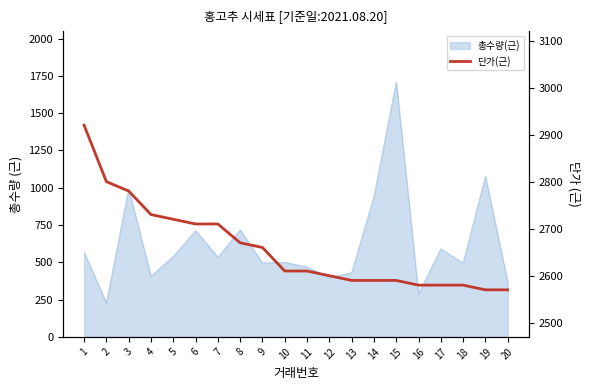

What is the difference between the maximum and minimum values?

350